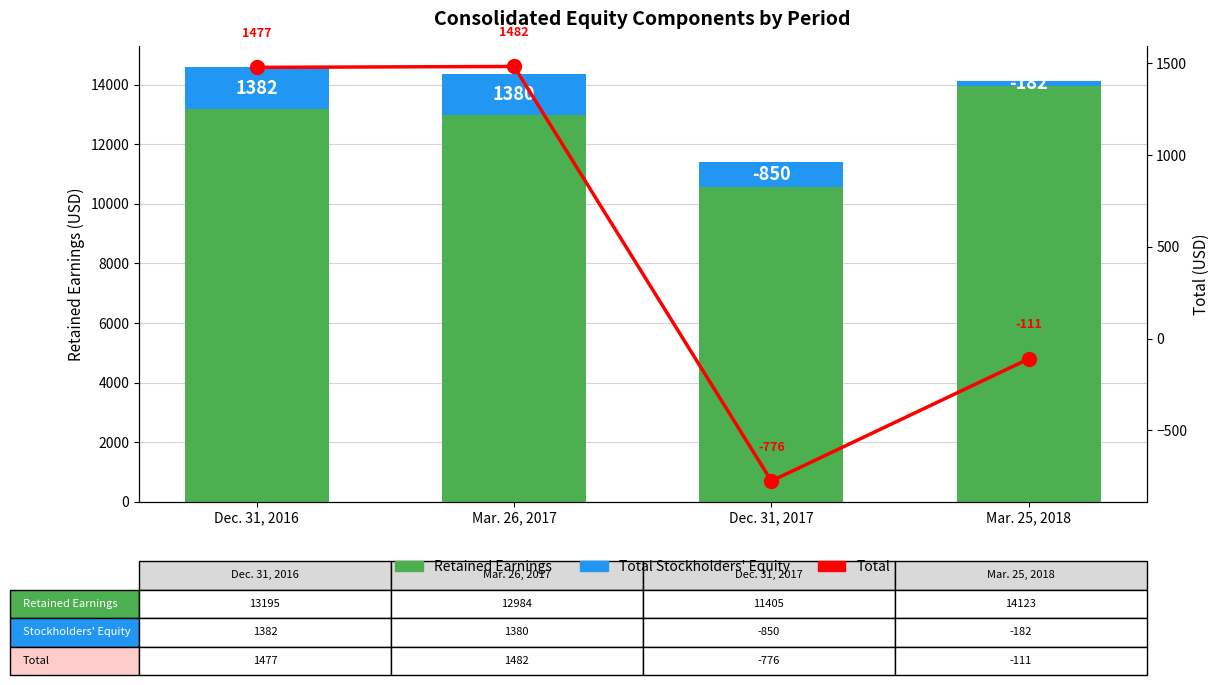

How many categories are shown in the chart?

4